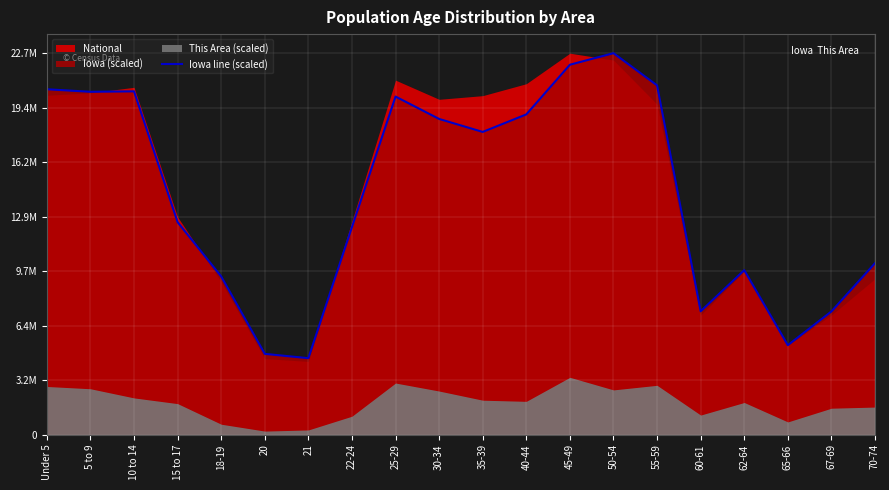

True or false: there are more than 1 points higher than both neighbors.

True